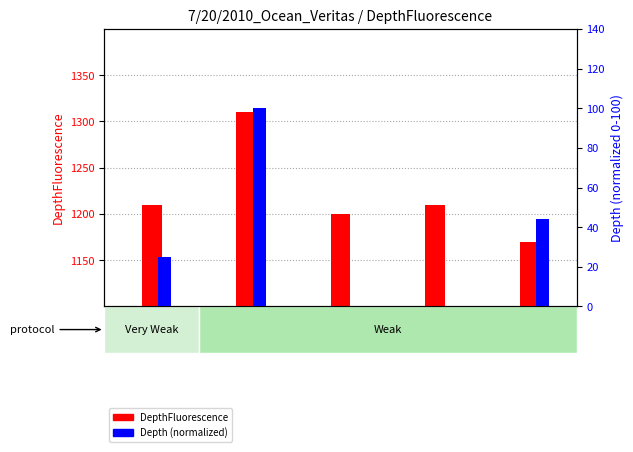

List the labels in order of Depth (normalized) value, smallest first.

0V125, 0V126, 0V123, 0V127, 0V124